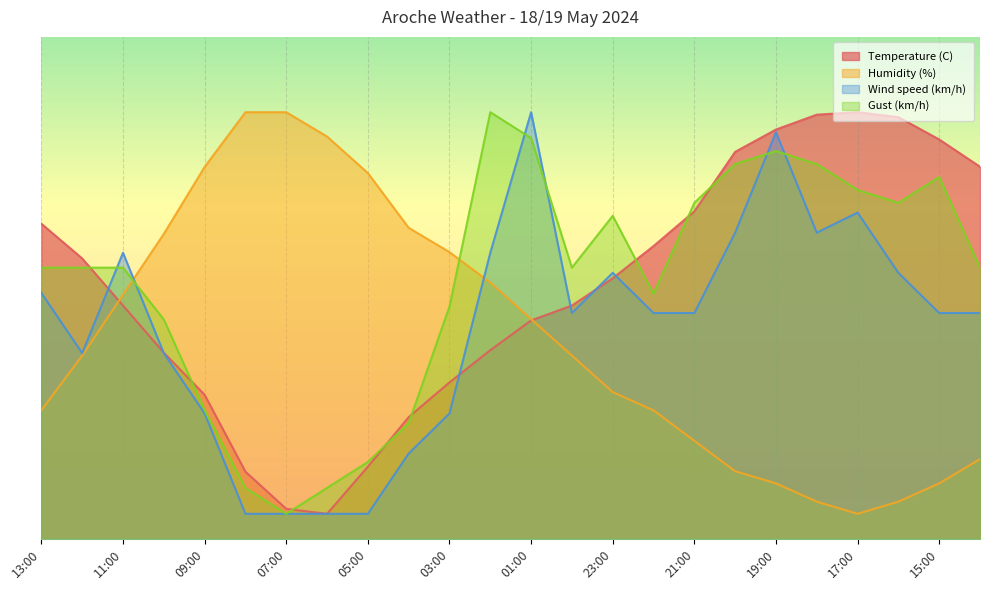

At which label does Wind speed (km/h) first exceed 45?

13:00